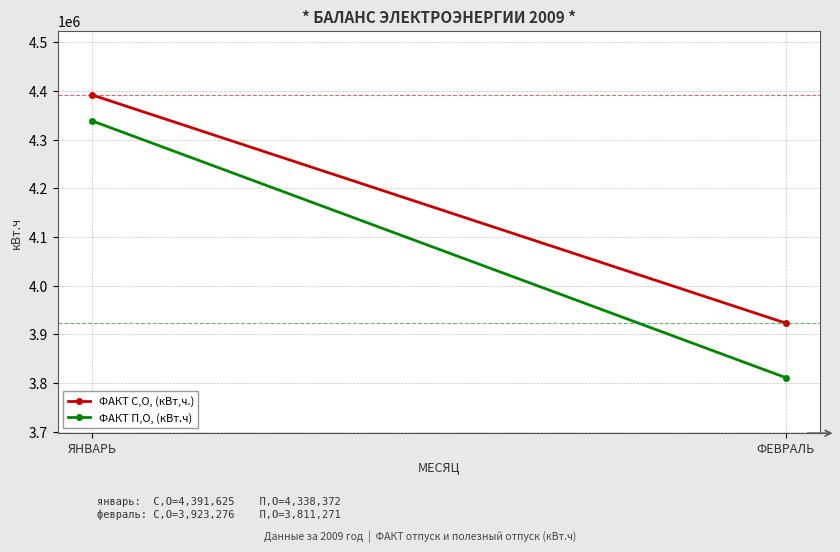

What is the label of the 2nd point from the left?

ФЕВРАЛЬ